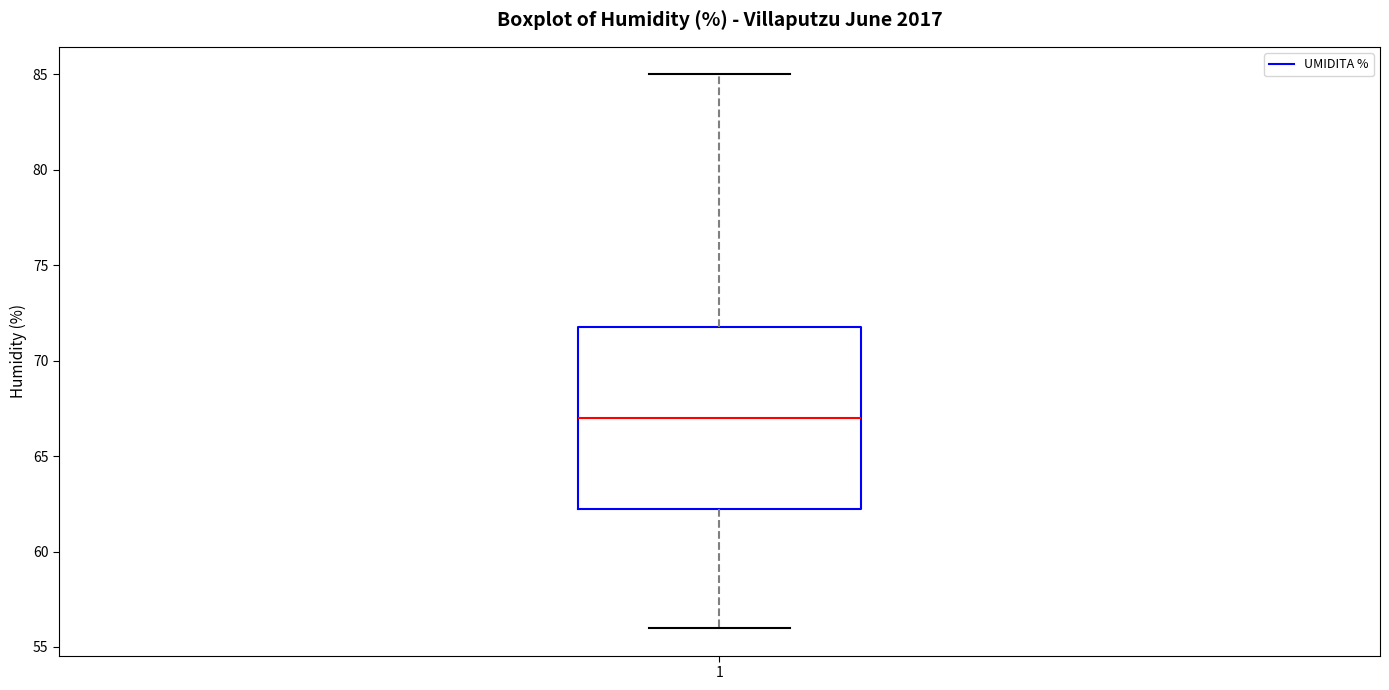

Read this box plot against the y-axis: the position of the median line, the range covered by the box, and the ends of both whiskers. The values are not printed on the chart, so give them approximately, as read against the axis.

median 67.0, box 62.5 to 72.0, whiskers 56.0 to 85.0